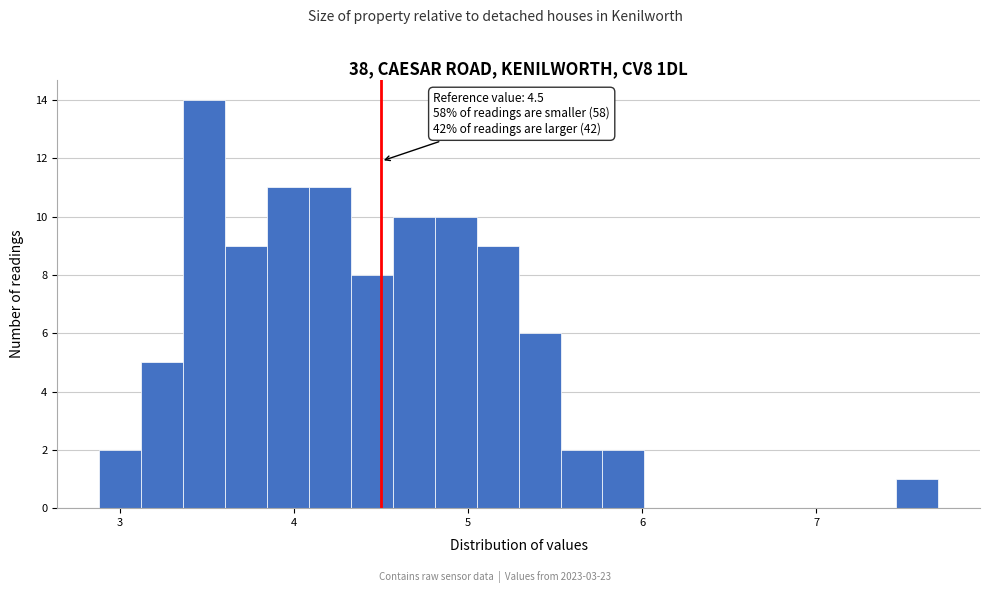

Read against the x-axis, roughly where is the centre of the tallest bar?

3.5